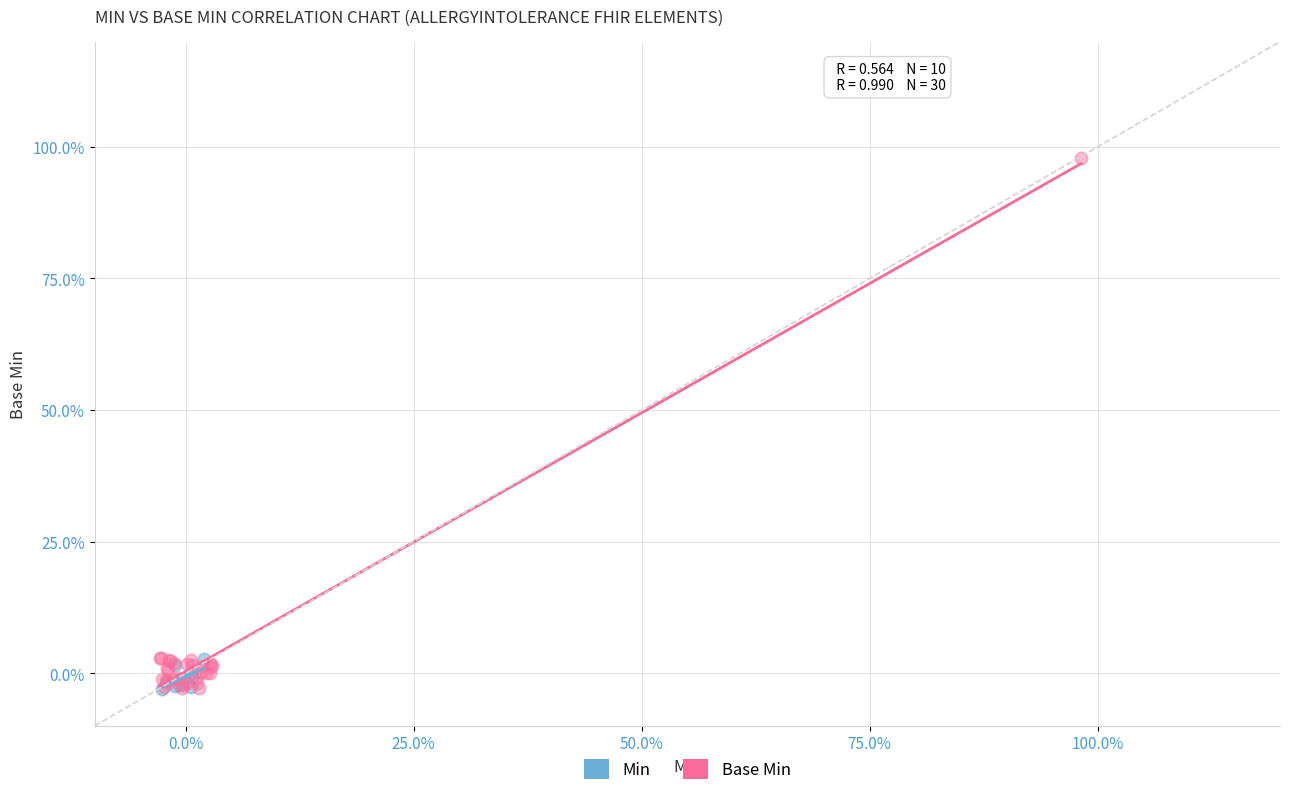

Which series has the widest spread of Y values?

Base Min